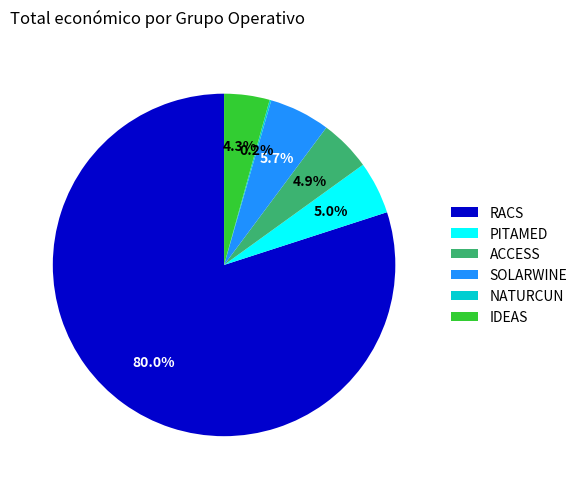

Is there any slice that represents more than half of the pie?

Yes